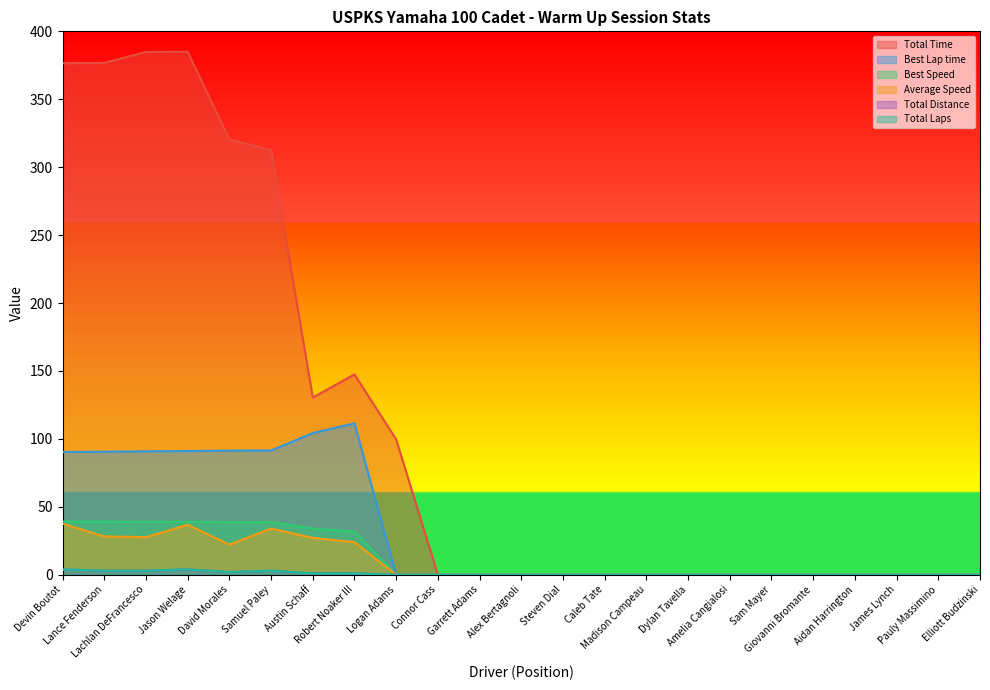

What is the average value of the Total Laps series?

0.9